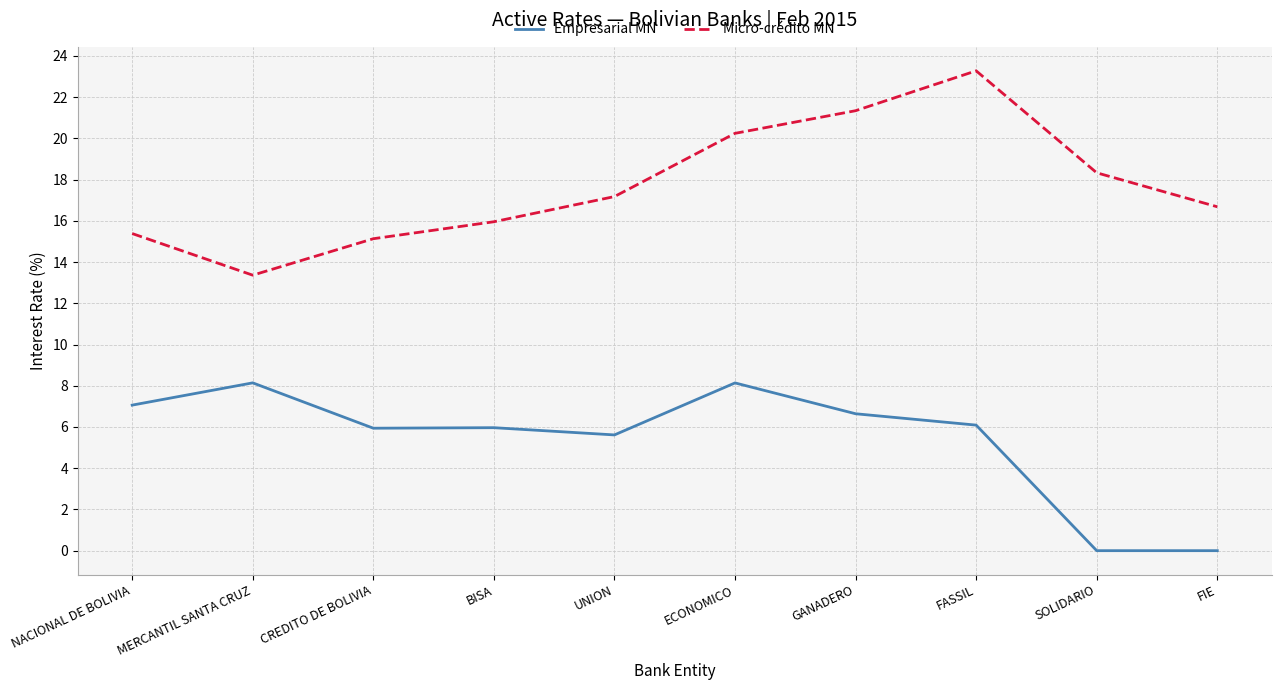

At which label does Micro-crédito MN first exceed 17?

UNION